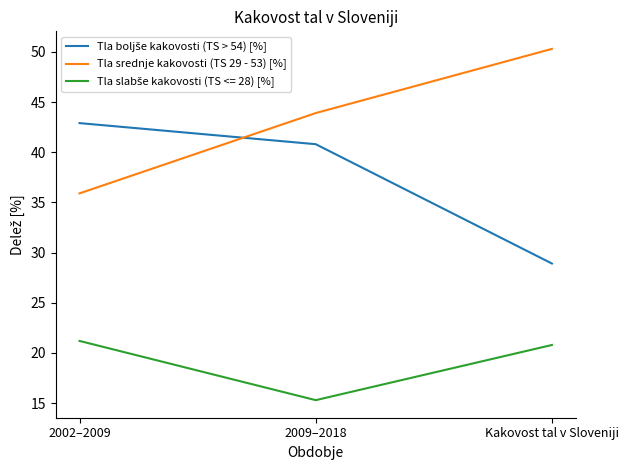

Is this an area chart (filled region under the line)?

No